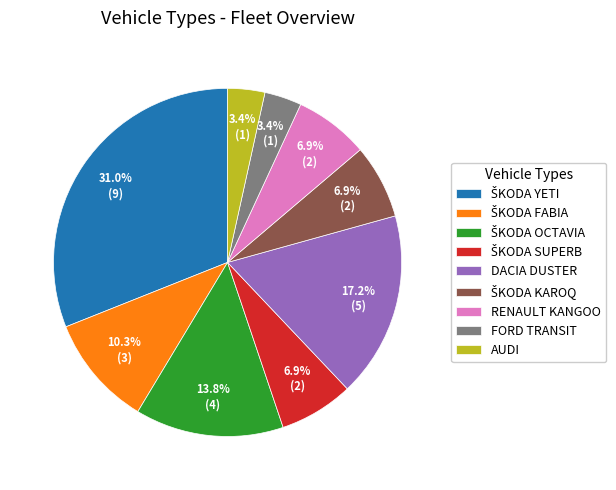

Is RENAULT KANGOO the majority of the pie?

No